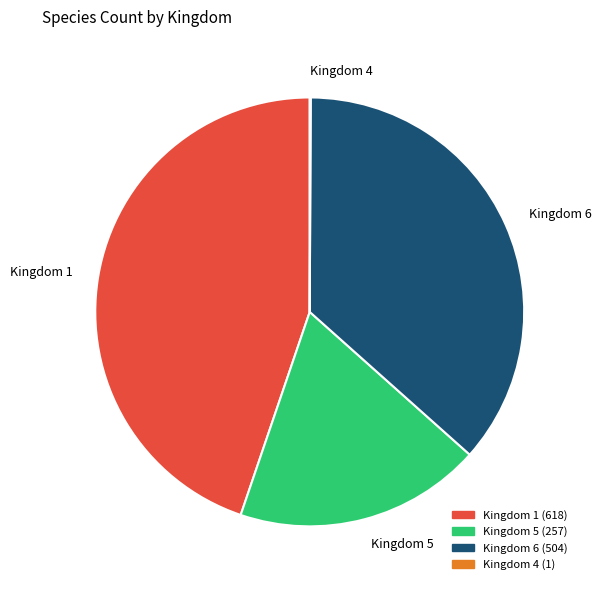

Is there a majority slice in this chart?

No